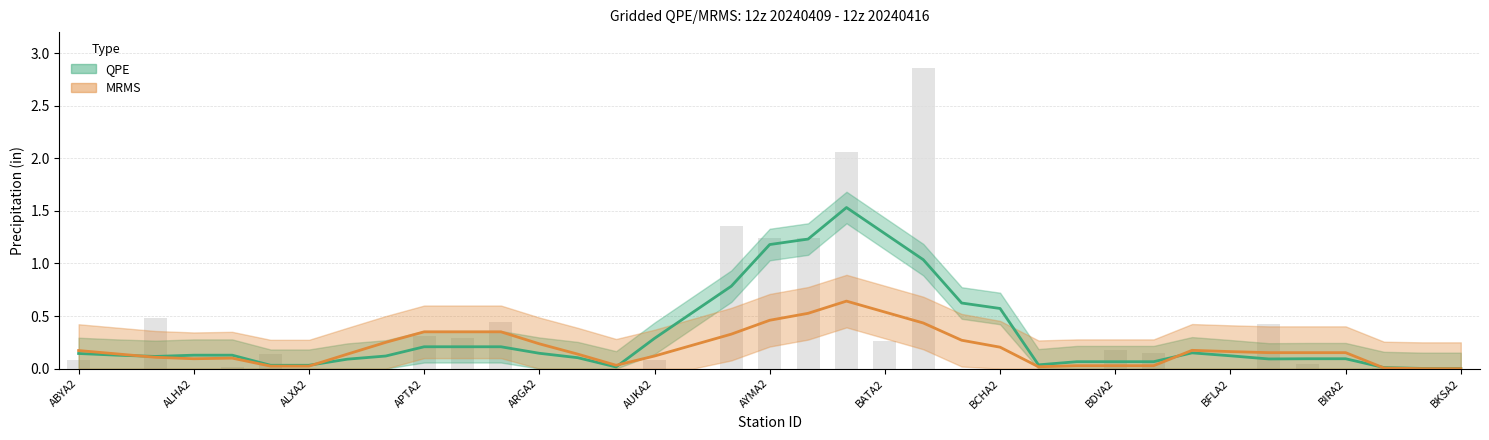

The value at BGQA2 is 0.0. True or false?

True